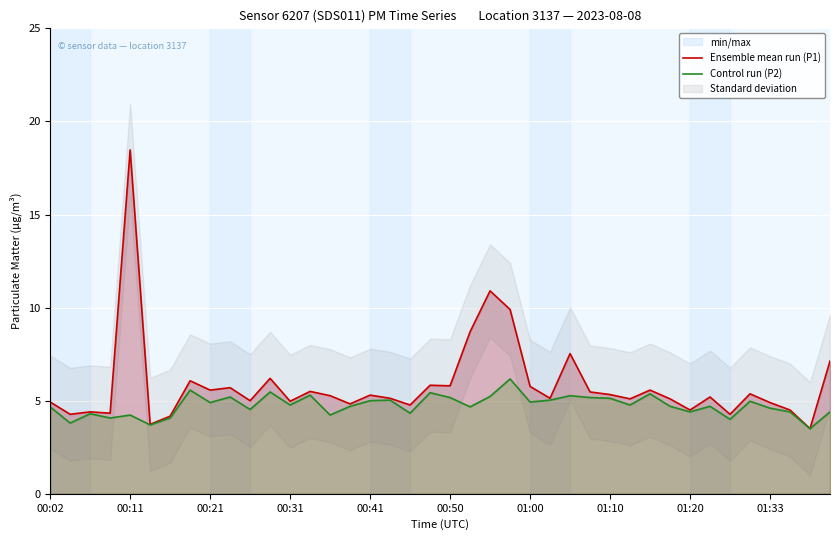

How many lines are shown in the chart?

2